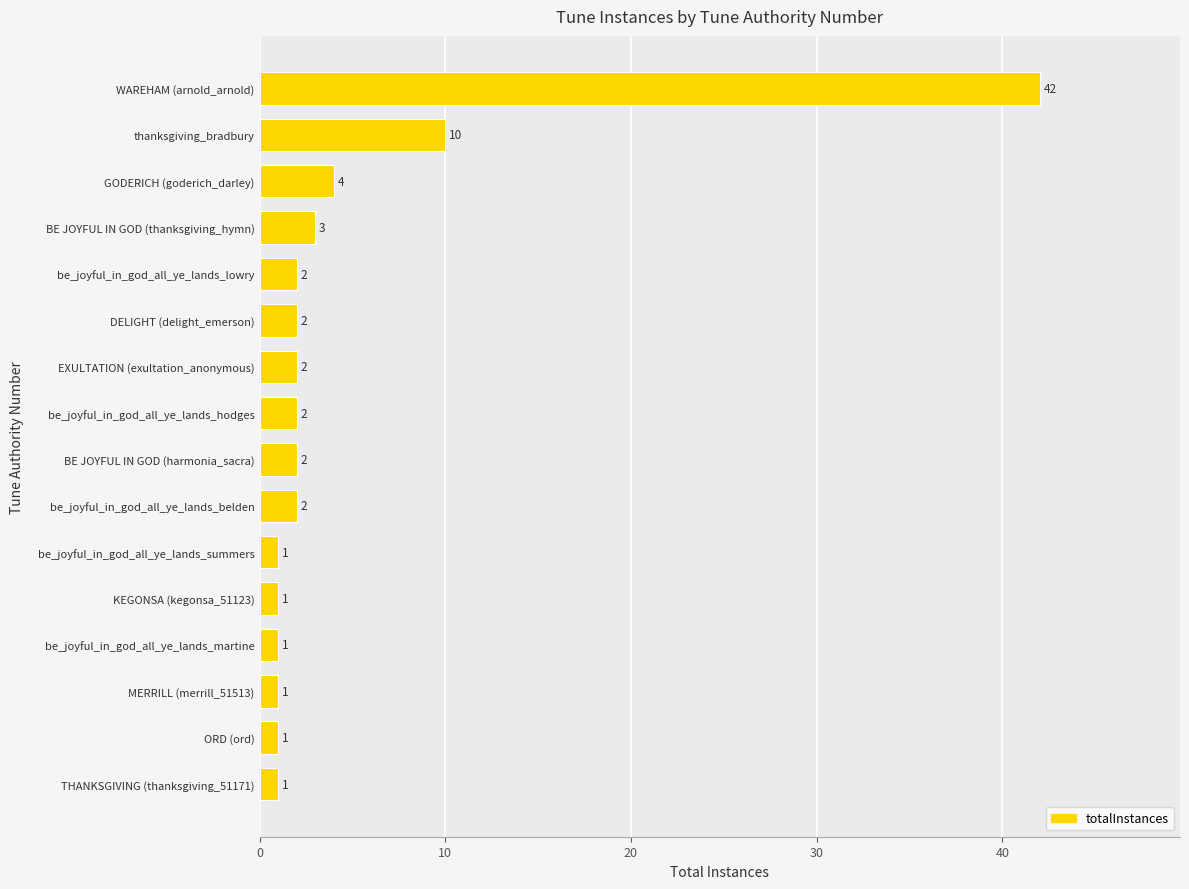

How many bars are there in total?

16